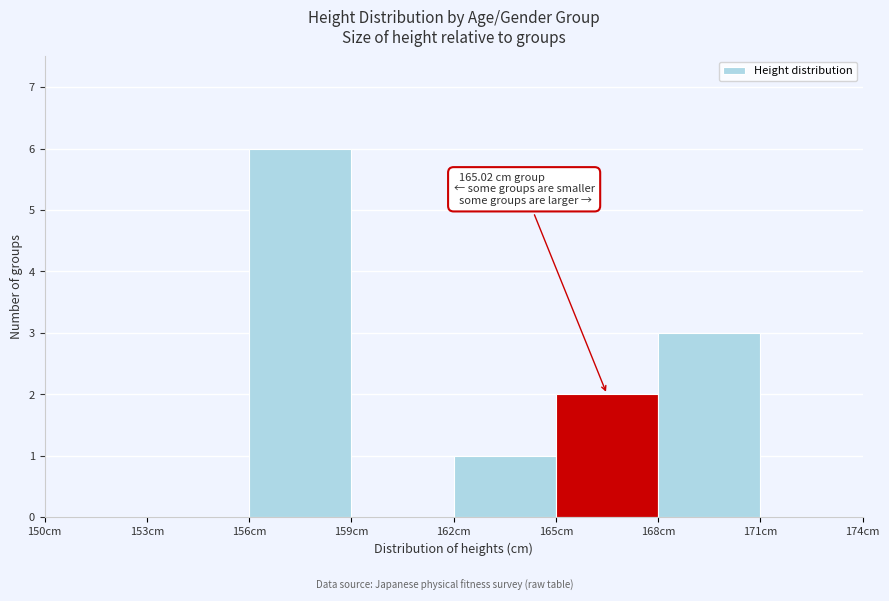

Which range on the x-axis has the tallest bar?

156 to 159